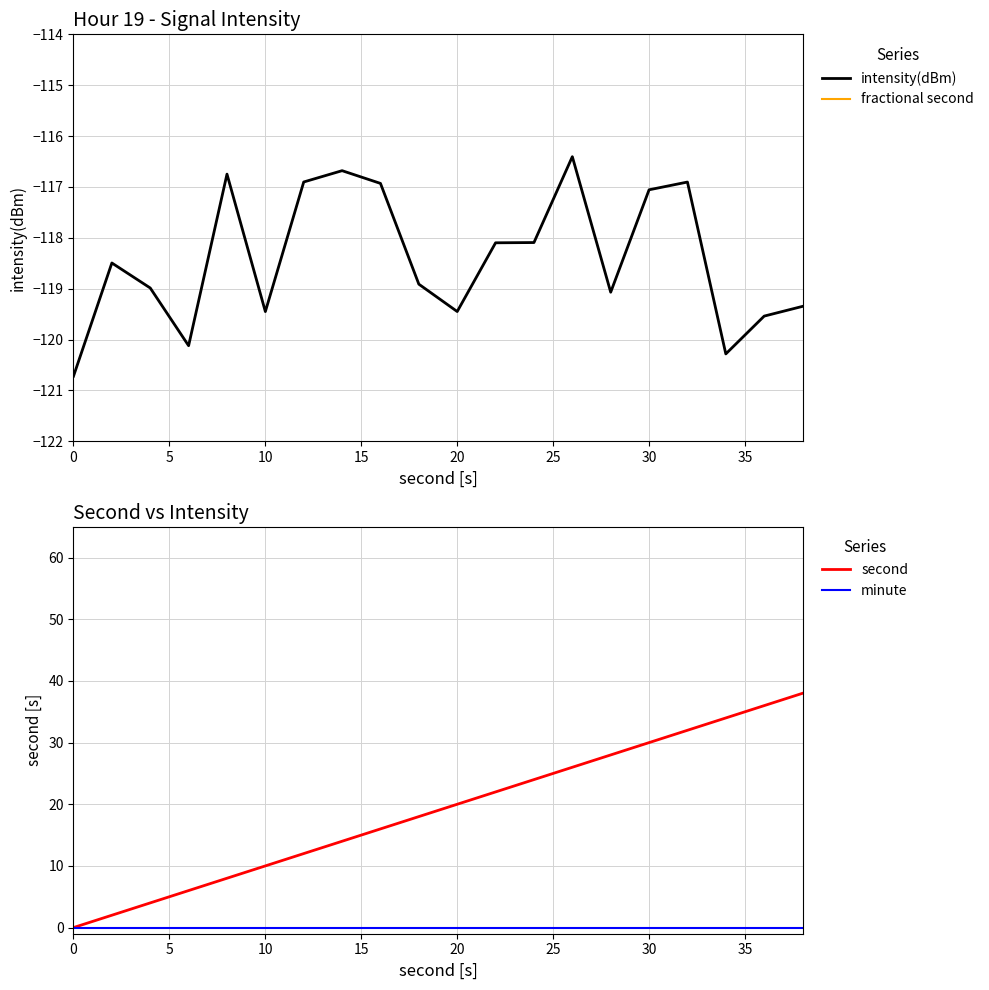

What is the highest value of the intensity(dBm) series?

-116.4